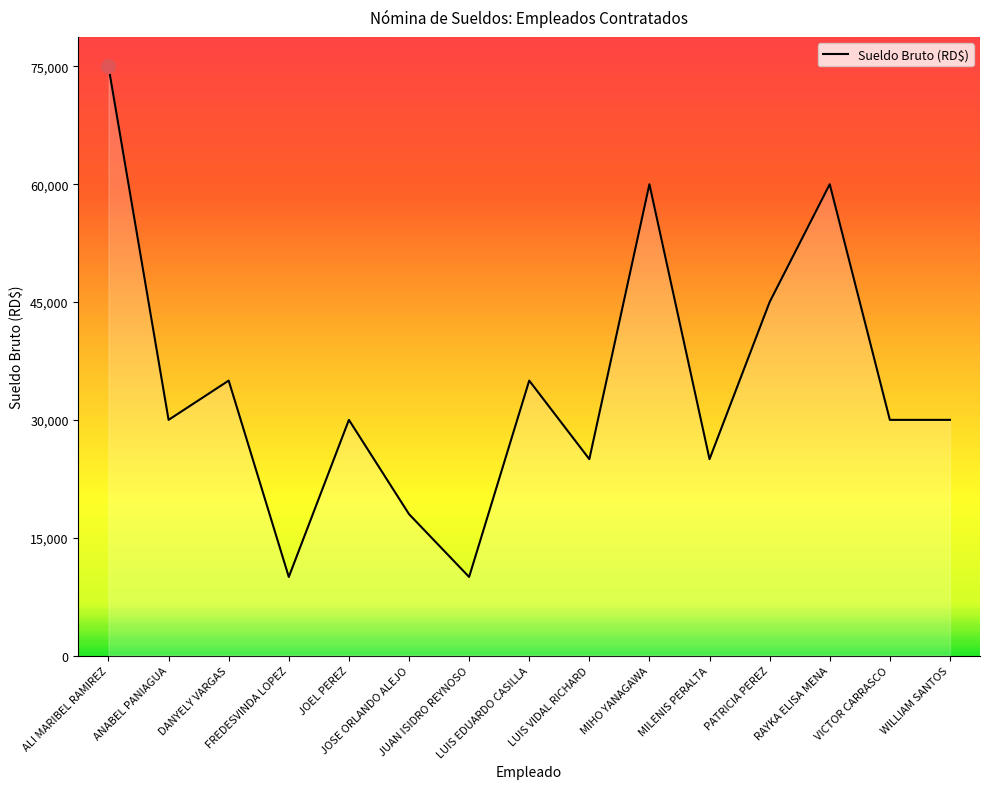

Does the chart display data point markers on the line(s)?

No